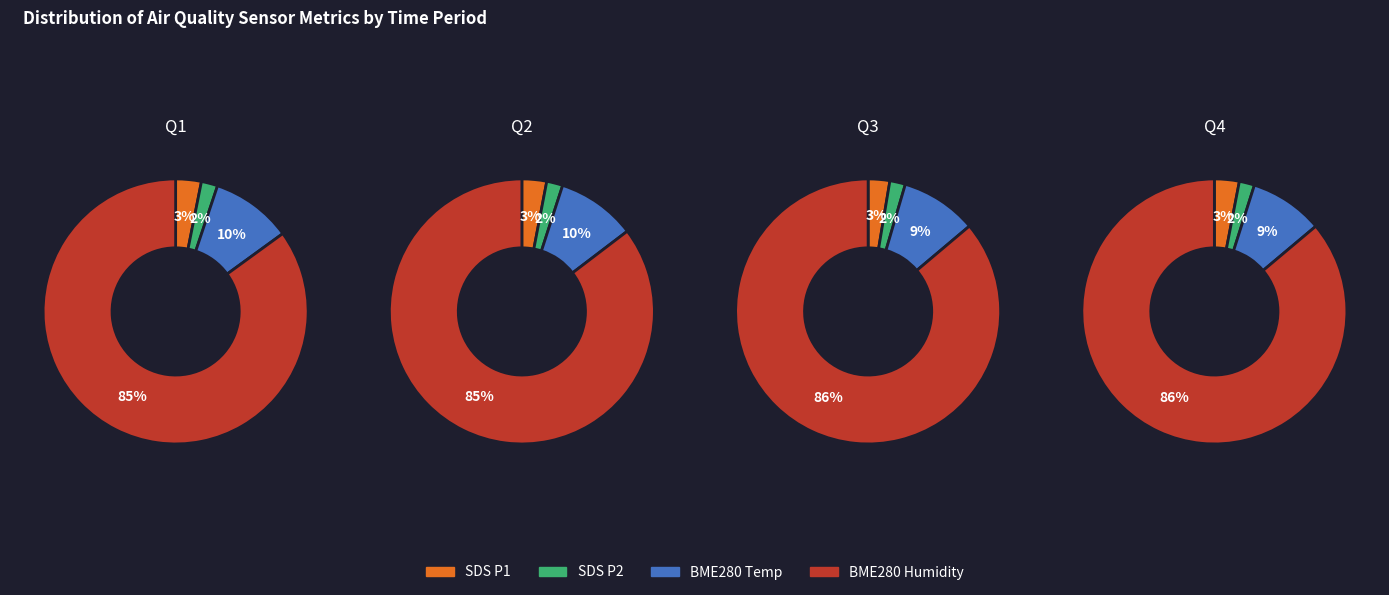

Which series changed the most between SDS P1 and SDS P2?

SDS_P1